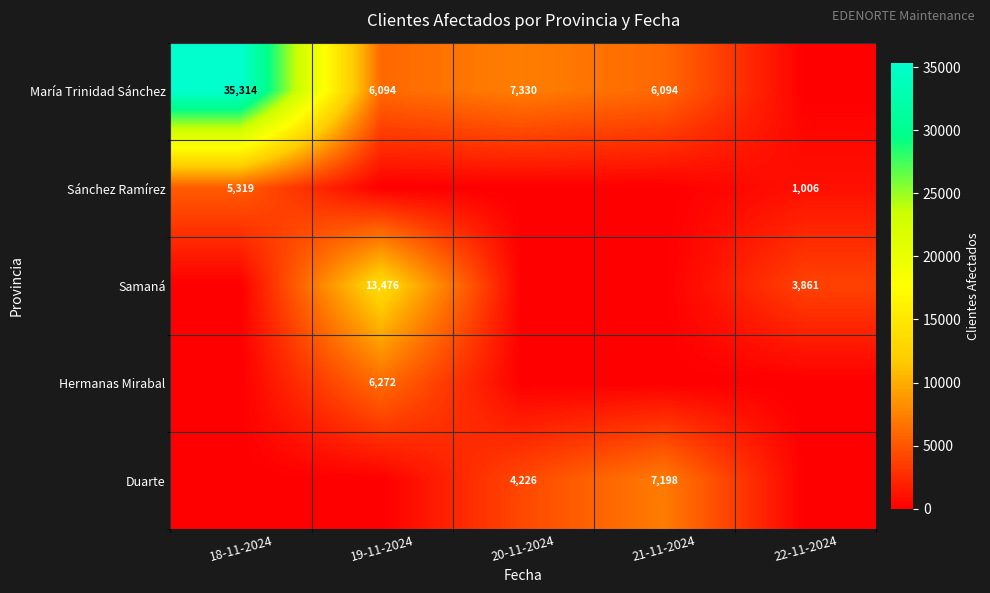

Count the number of categories in the chart.

5